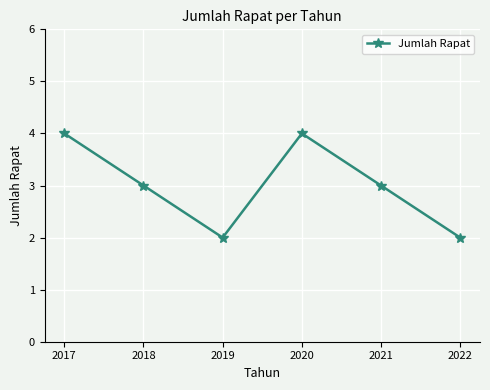

What is the difference between the maximum and minimum values?

2